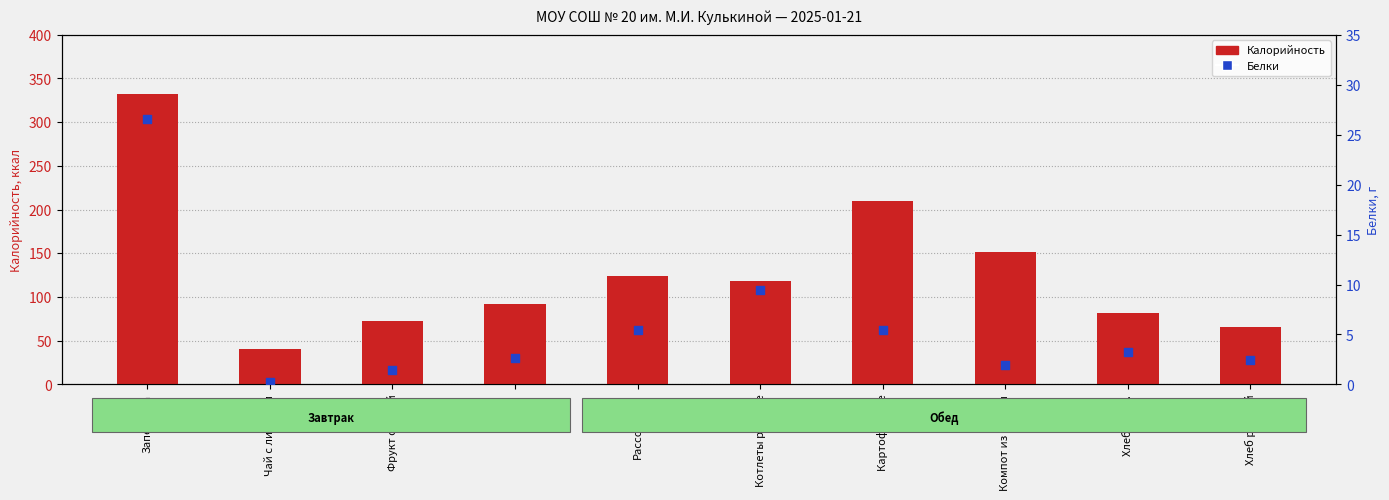

Which series has the largest total across all categories?

Калорийность